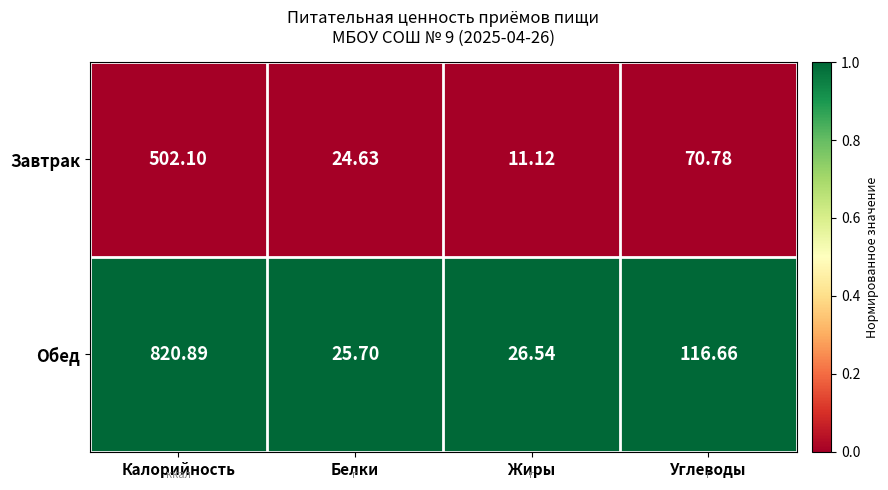

At which category is the sum across all series the highest?

Калорийность